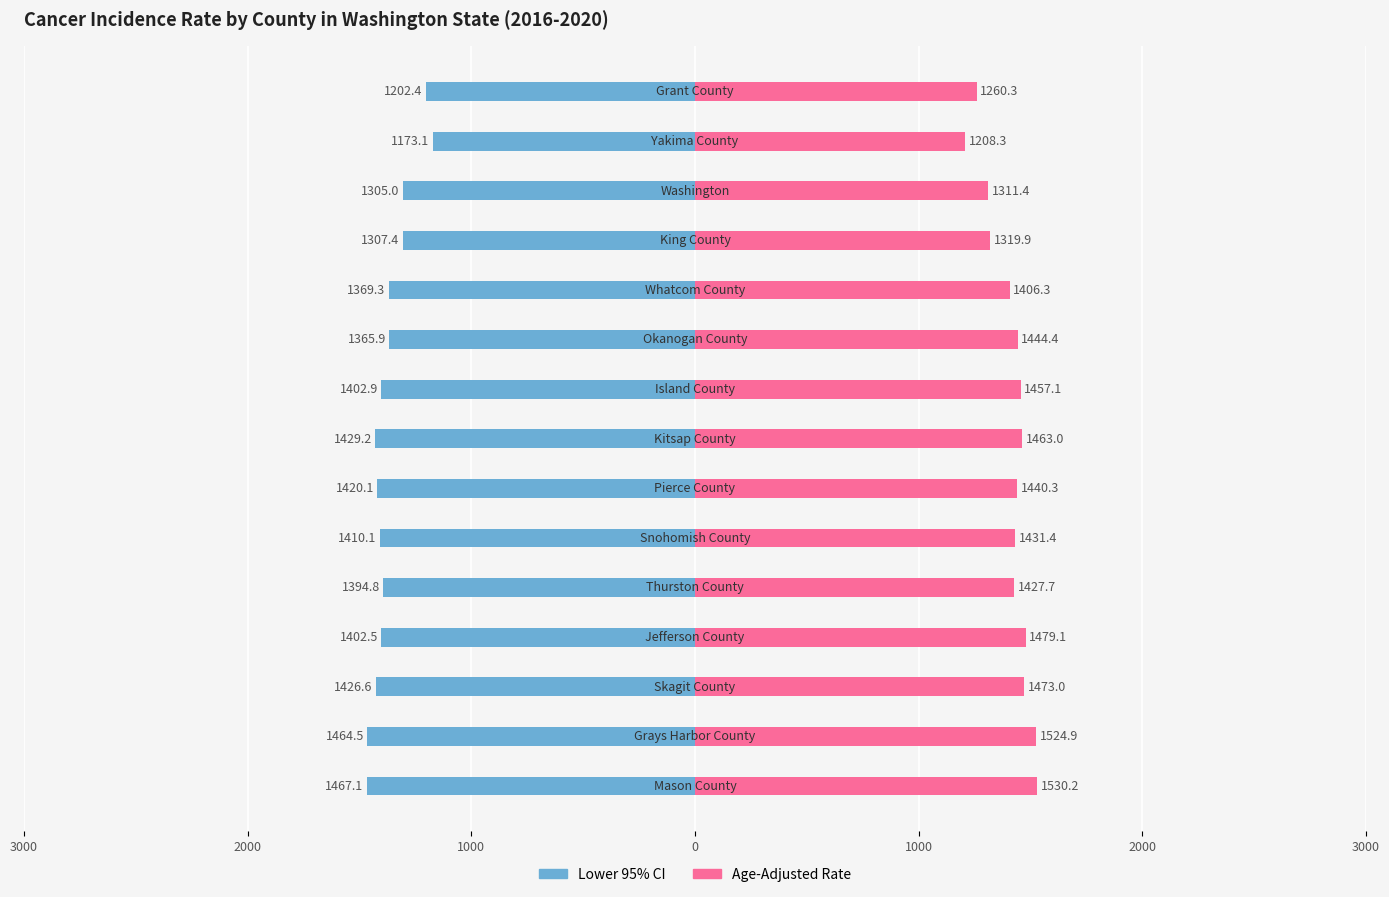

True or false: Age-Adj Rate has a value of 2490.3 at 0.

False